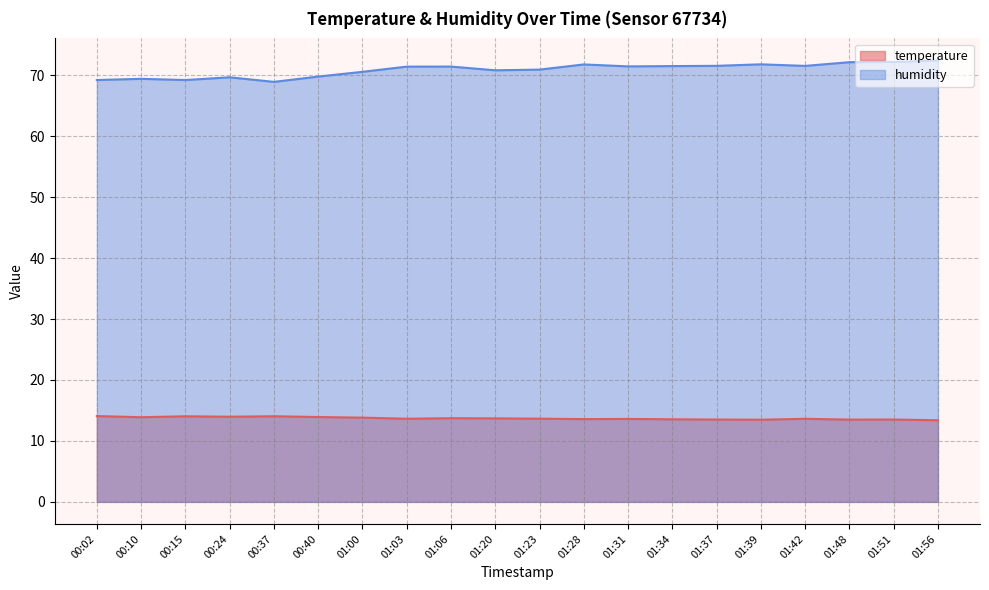

The humidity series shows 68.9 at 00:37. True or false?

True